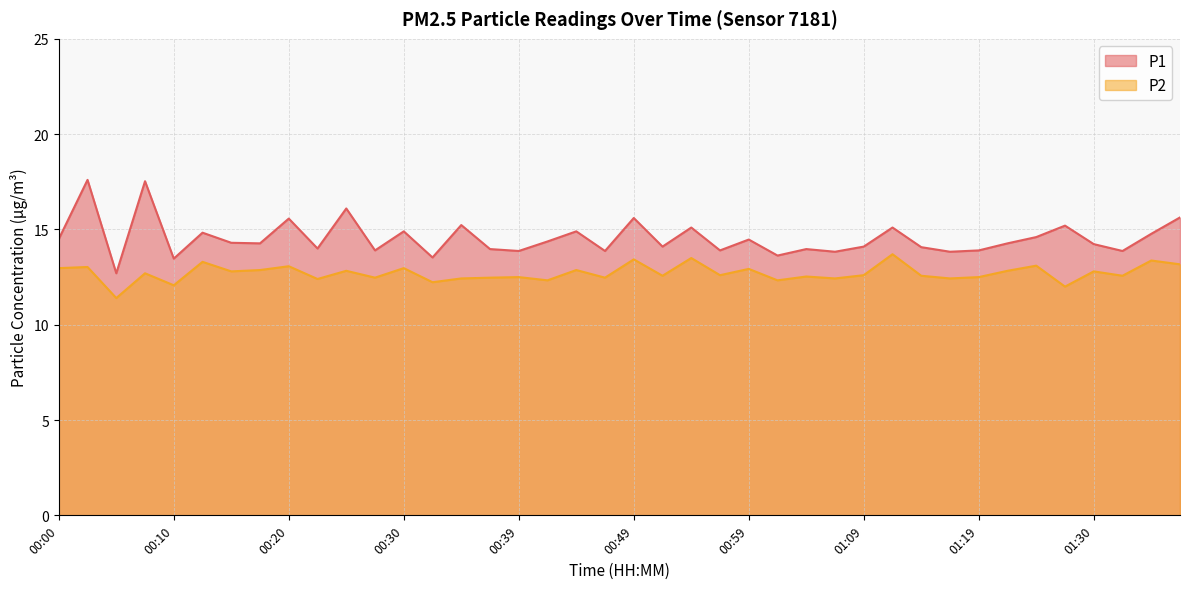

What is the spread (max minus min) of values at 01:07?

1.4